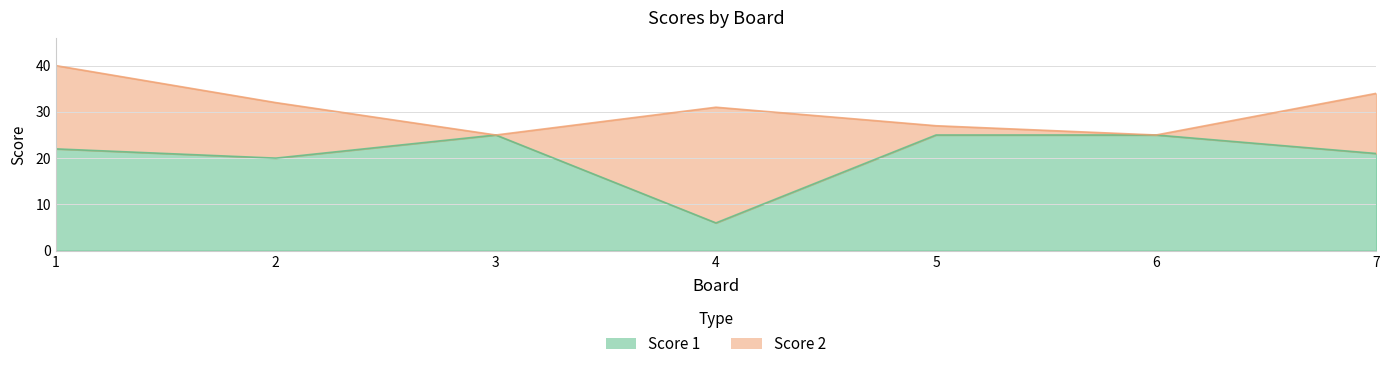

What is the difference between the maximum and second lowest values?

5